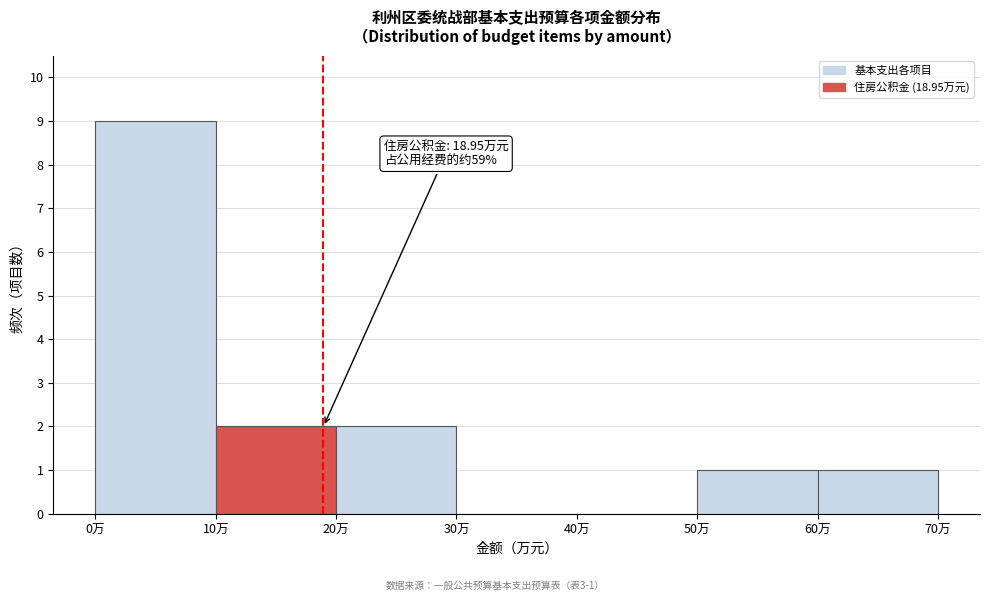

Which range on the x-axis has the tallest bar?

0 to 10